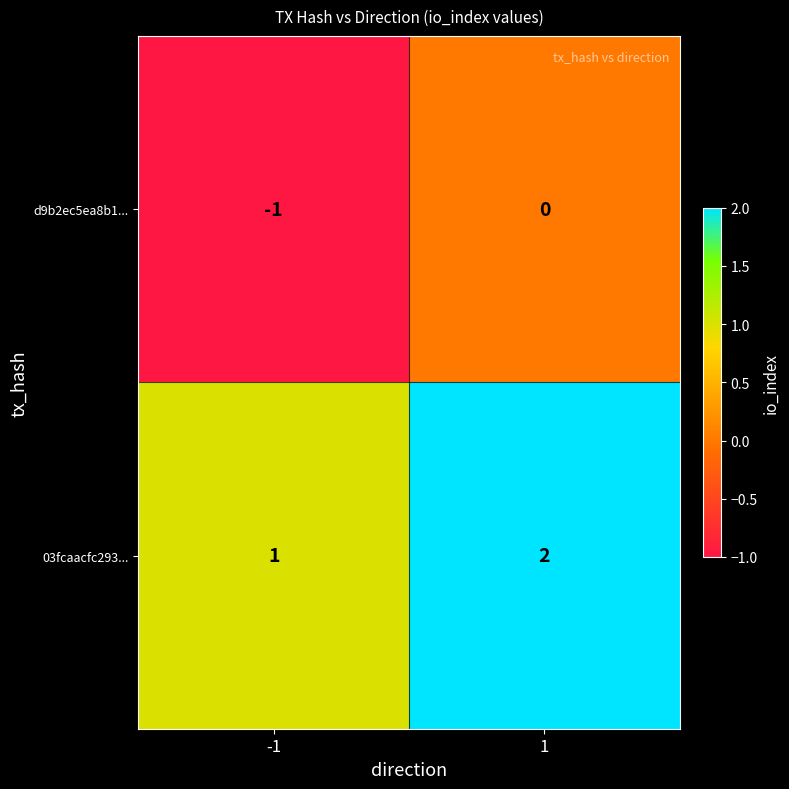

Rank the series by their maximum value, from lowest to highest.

d9b2ec5ea8b1..., 03fcaacfc293...